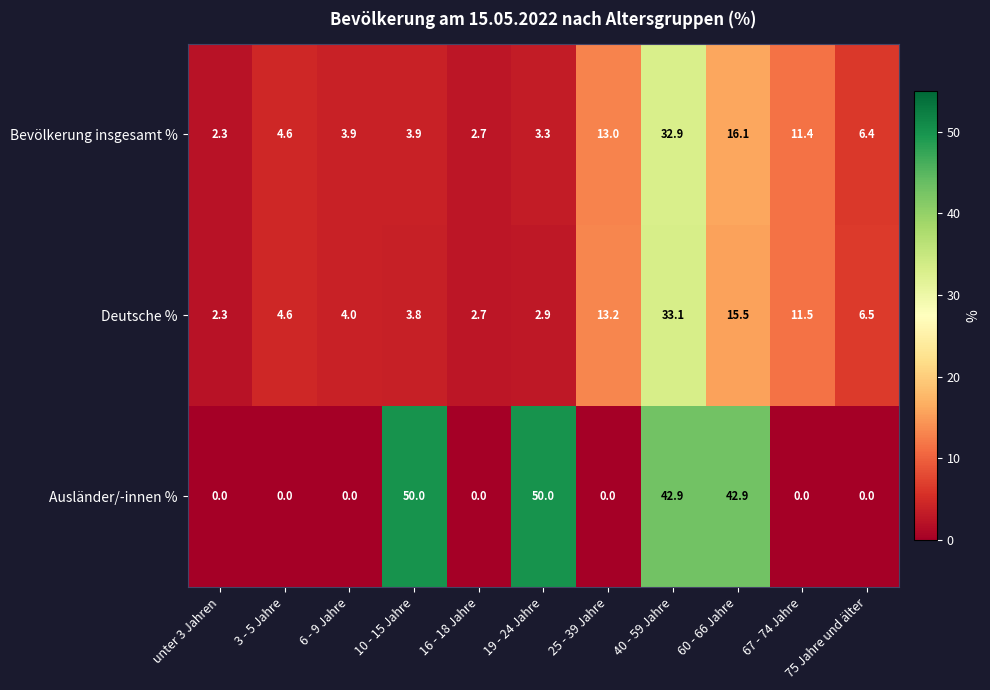

What is the highest value of the Ausländer/-innen % series?

50.0